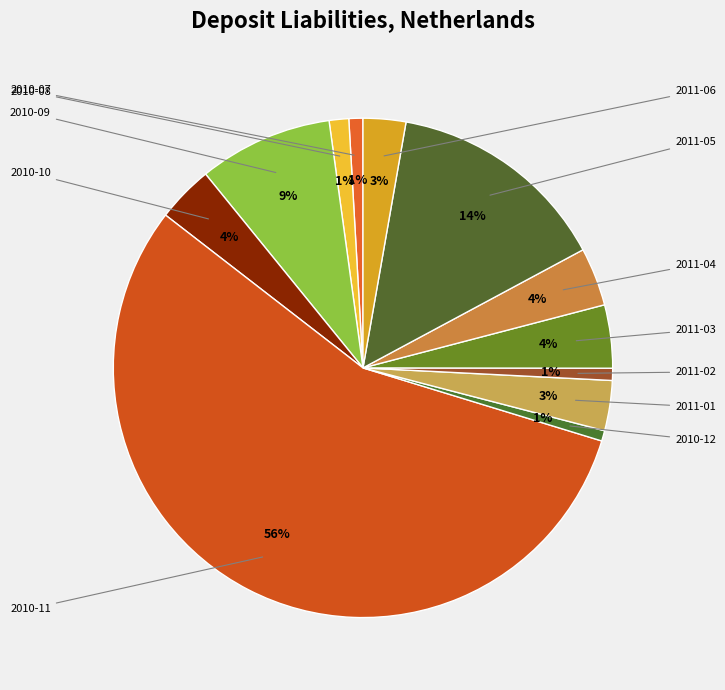

How many slices are in this pie chart?

12